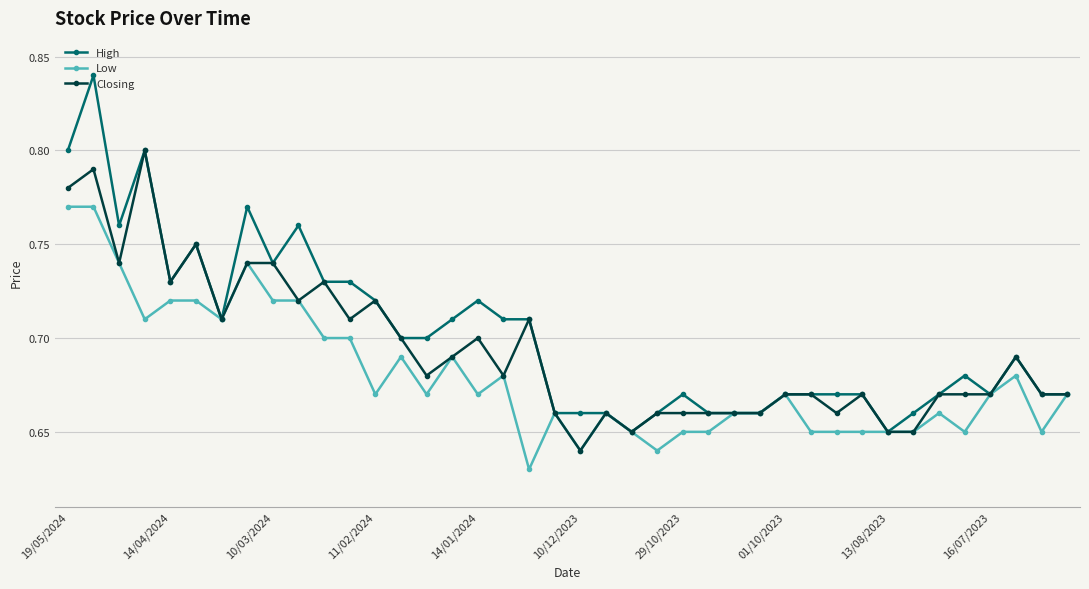

Which series has the largest range (max minus min)?

High